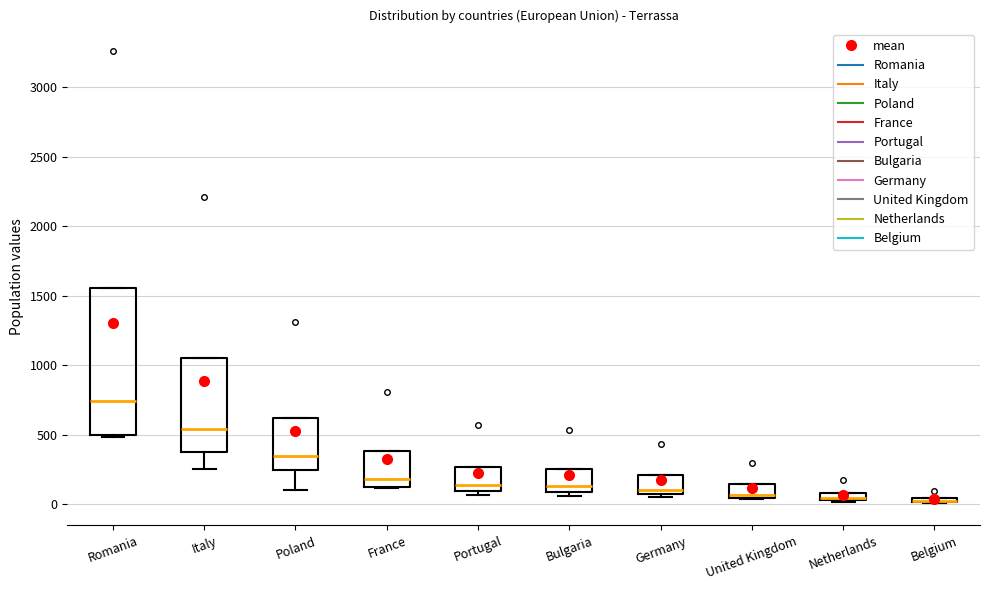

Which box is the tallest, from its lower edge to its upper edge?

Romania